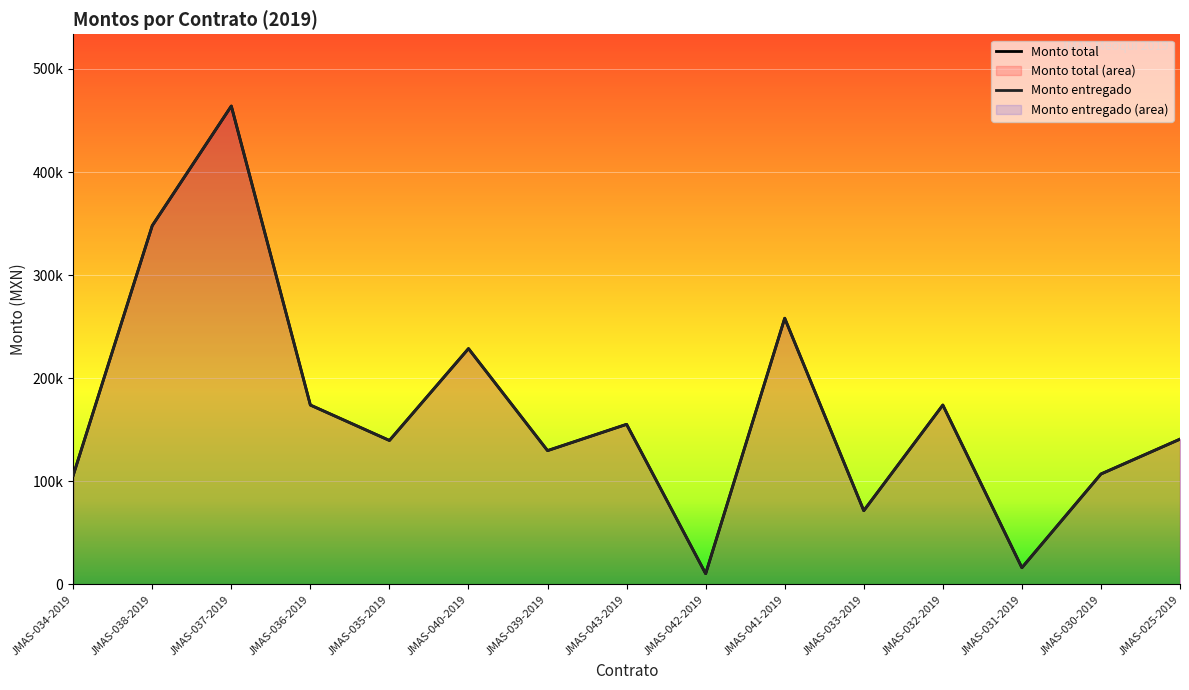

At which category does the chart reach its peak across all series?

JMAS-037-2019